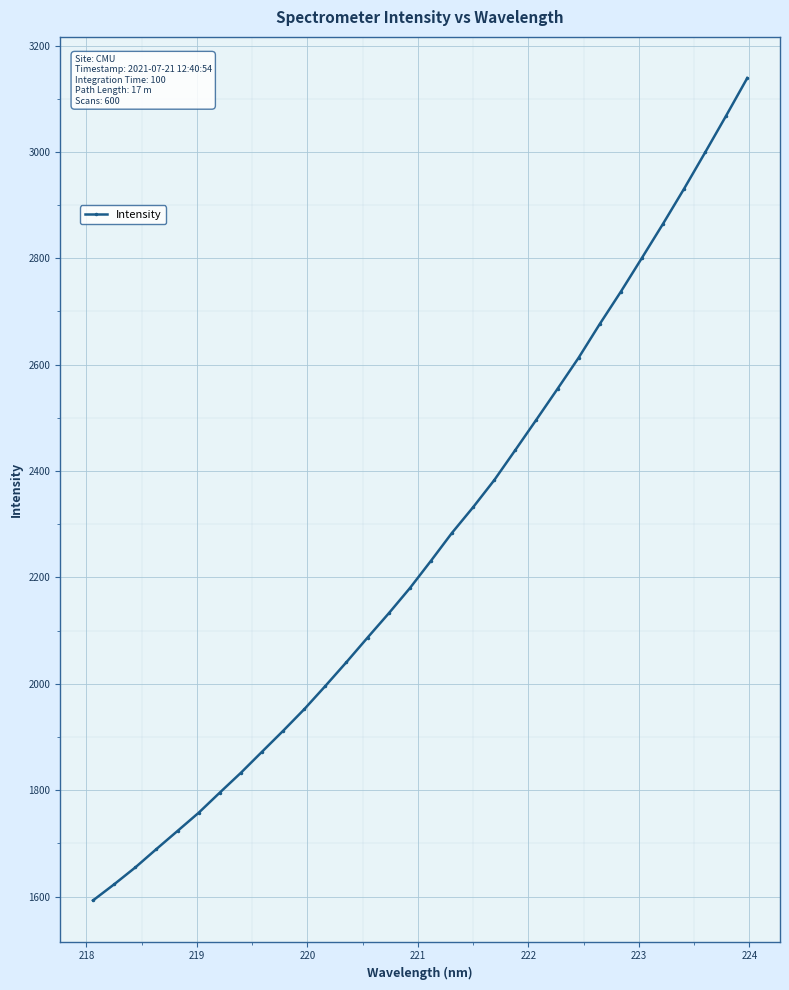

How many lines are shown in the chart?

1